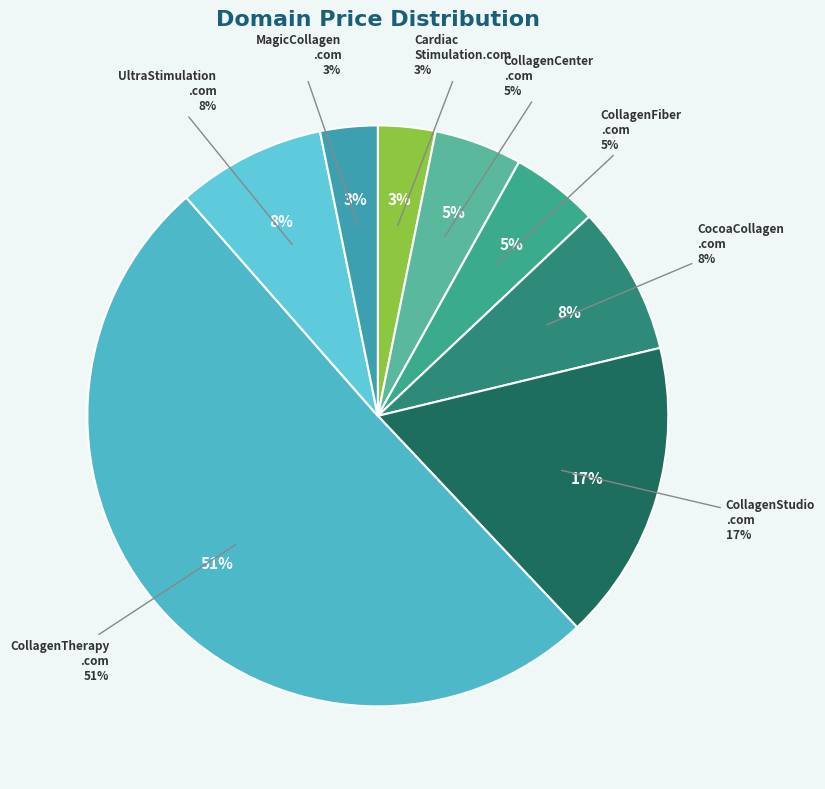

How many segments does this pie chart have?

8